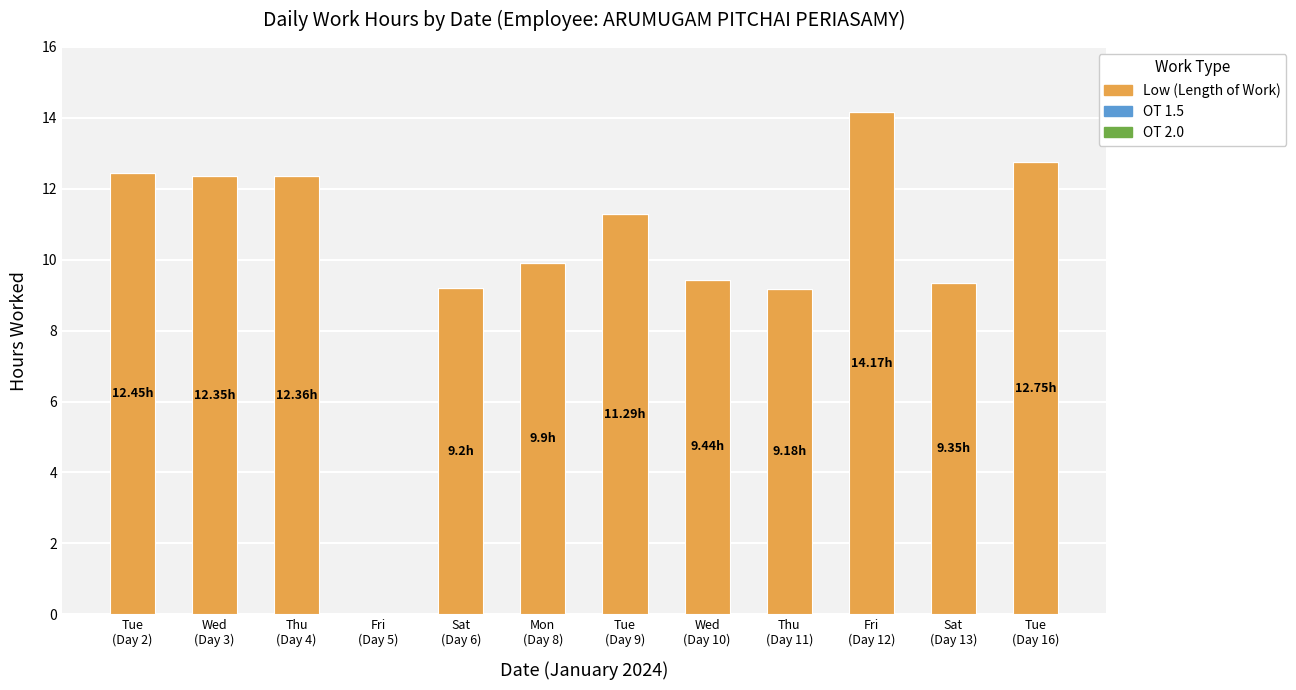

Count the number of categories in the chart.

12